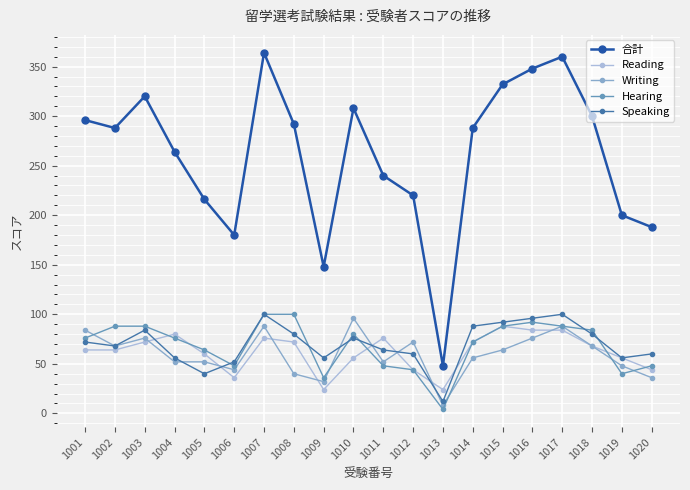

The 合計 series shows 240 at 1011. True or false?

True